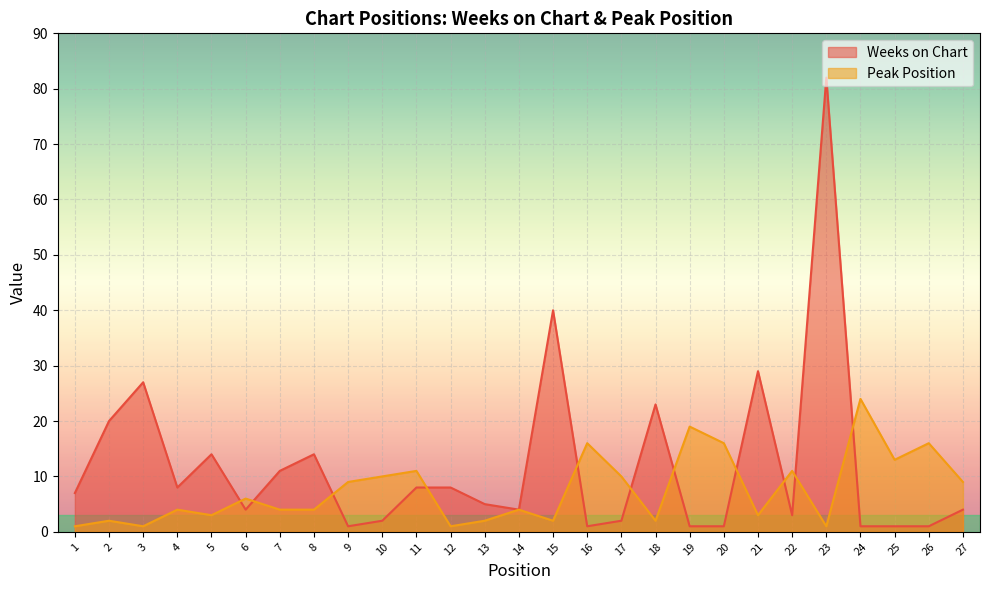

Reading right to left, what are all the values shown in this chart?

Weeks on Chart: 27=4	26=1	25=1	24=1	23=82	22=3	21=29	20=1	19=1	18=23	17=2	16=1	15=40	14=4	13=5	12=8	11=8	10=2	9=1	8=14	7=11	6=4	5=14	4=8	3=27	2=20	1=7
Peak Position: 27=9	26=16	25=13	24=24	23=1	22=11	21=3	20=16	19=19	18=2	17=10	16=16	15=2	14=4	13=2	12=1	11=11	10=10	9=9	8=4	7=4	6=6	5=3	4=4	3=1	2=2	1=1